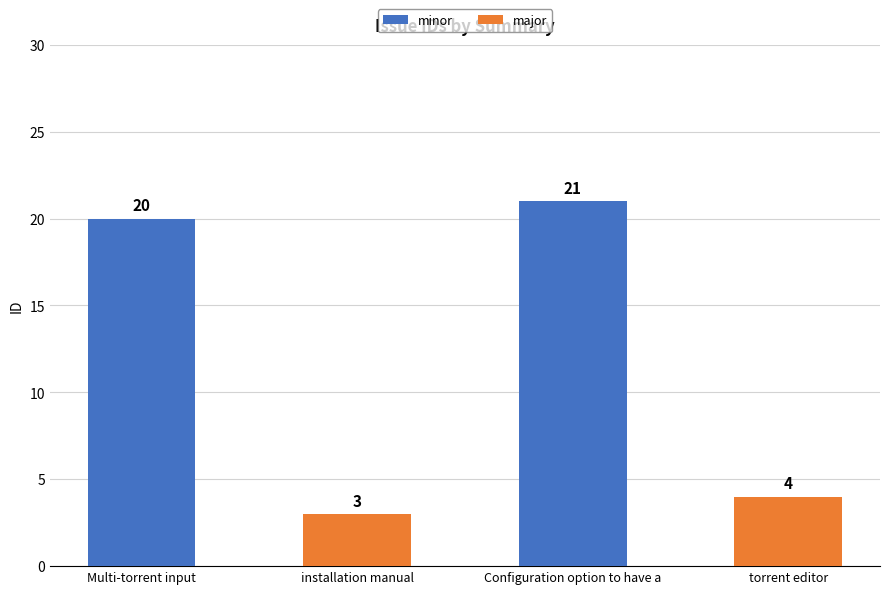

What is the sum of the minor values at Multi-torrent input and installation manual?

20